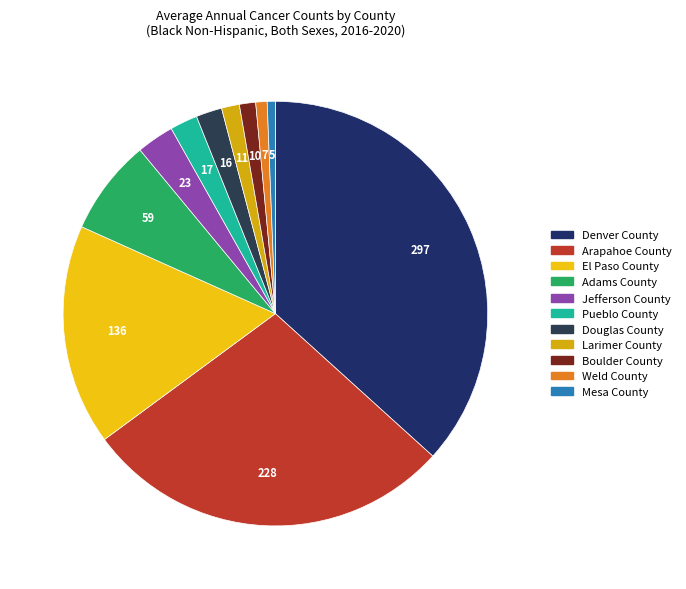

How many segments does this pie chart have?

11